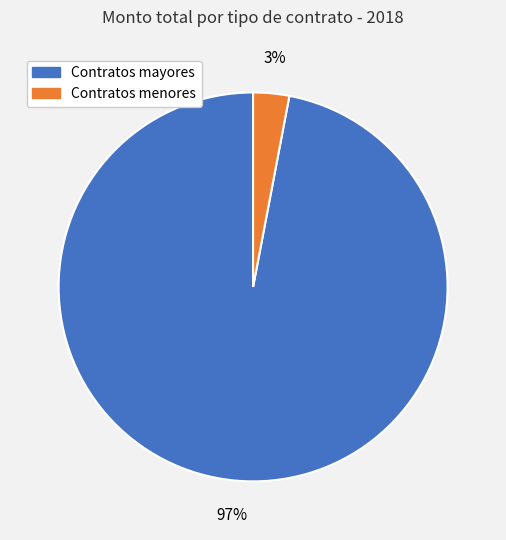

To the nearest percent, what is the difference between the largest and smallest slice percentages?

94%